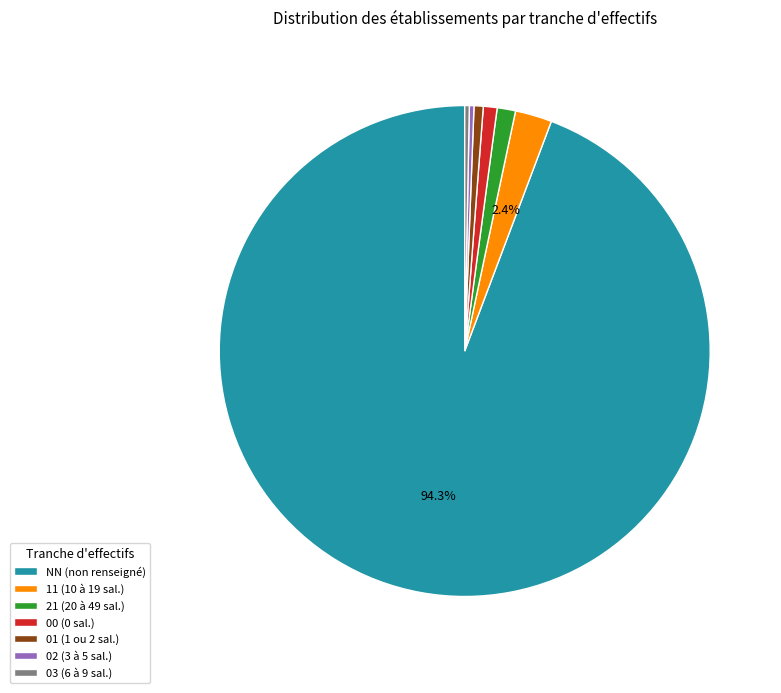

Does NN (non renseigné) account for over 50% of the chart?

Yes